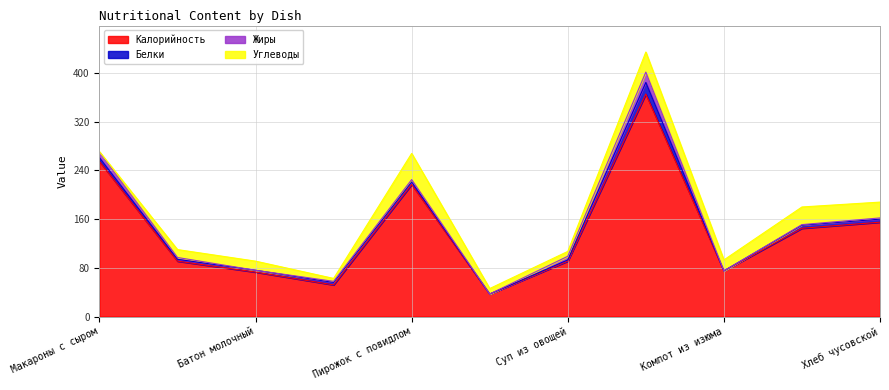

Which series has the widest spread of values?

Калорийность